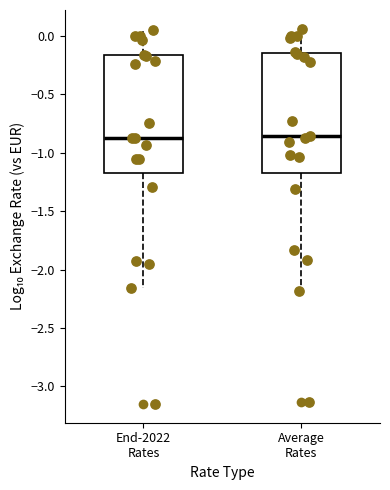

Where does the upper whisker of the box for Average Rates end on the y-axis? The values are not printed on the chart, so give them approximately, as read against the axis.

0.05